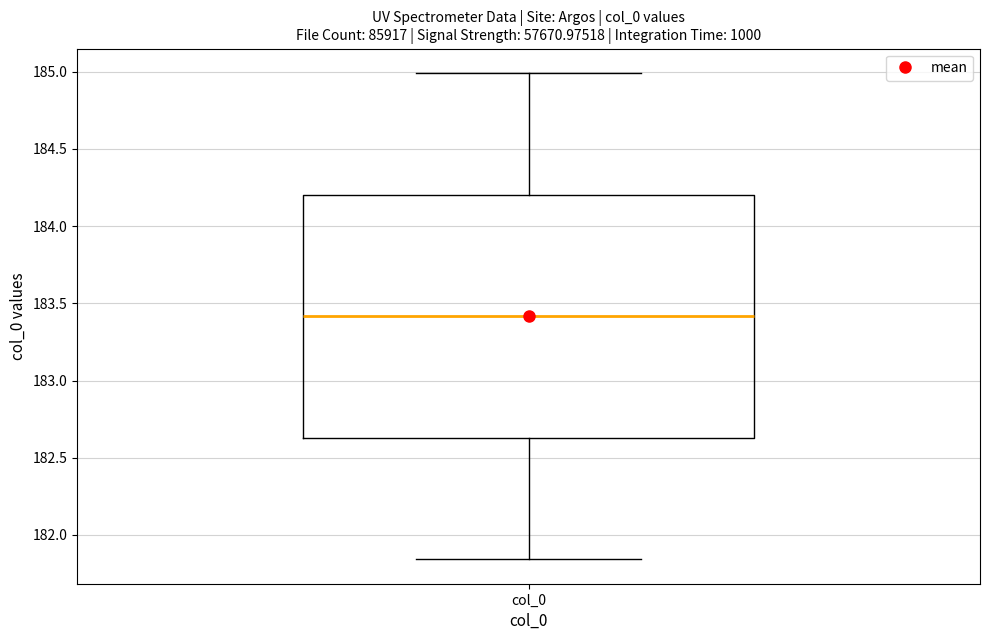

Where is the upper edge of the box for col_0 on the y-axis? The values are not printed on the chart, so give them approximately, as read against the axis.

184.20